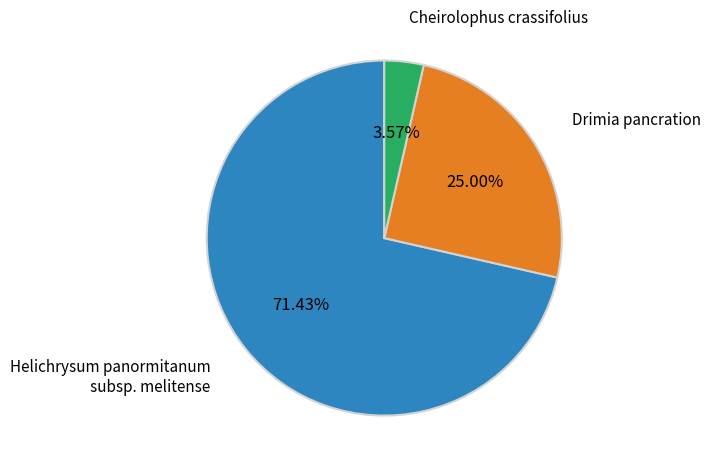

What portion of the pie excludes Cheirolophus crassifolius?

96.4%